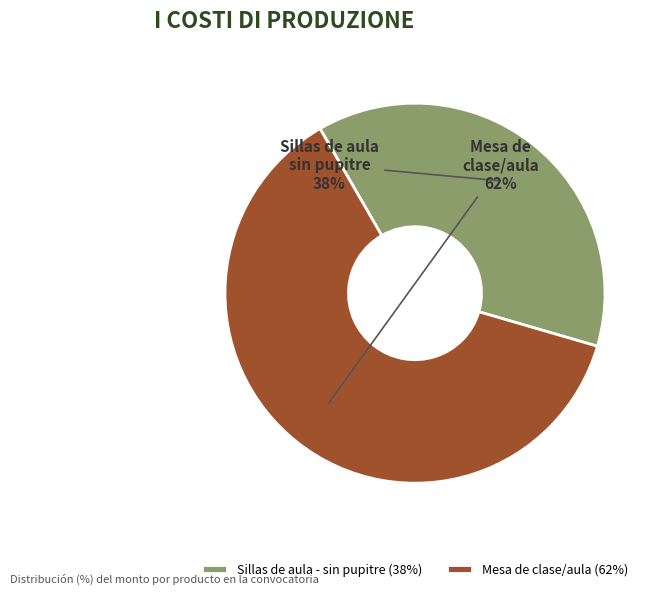

Rank the categories by value from highest to lowest.

Mesa de clase/aula, Sillas de aula - sin pupitre